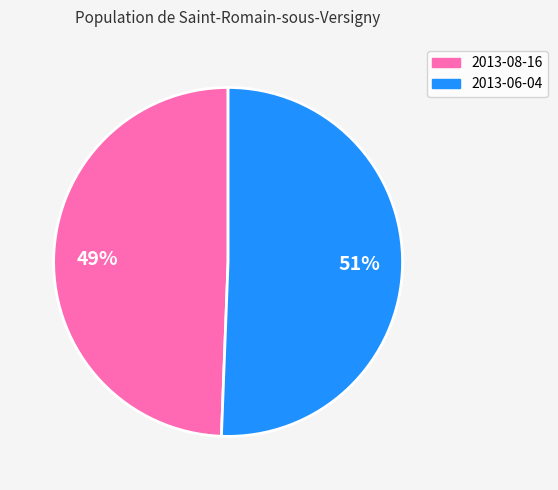

Does any single category account for the majority?

Yes